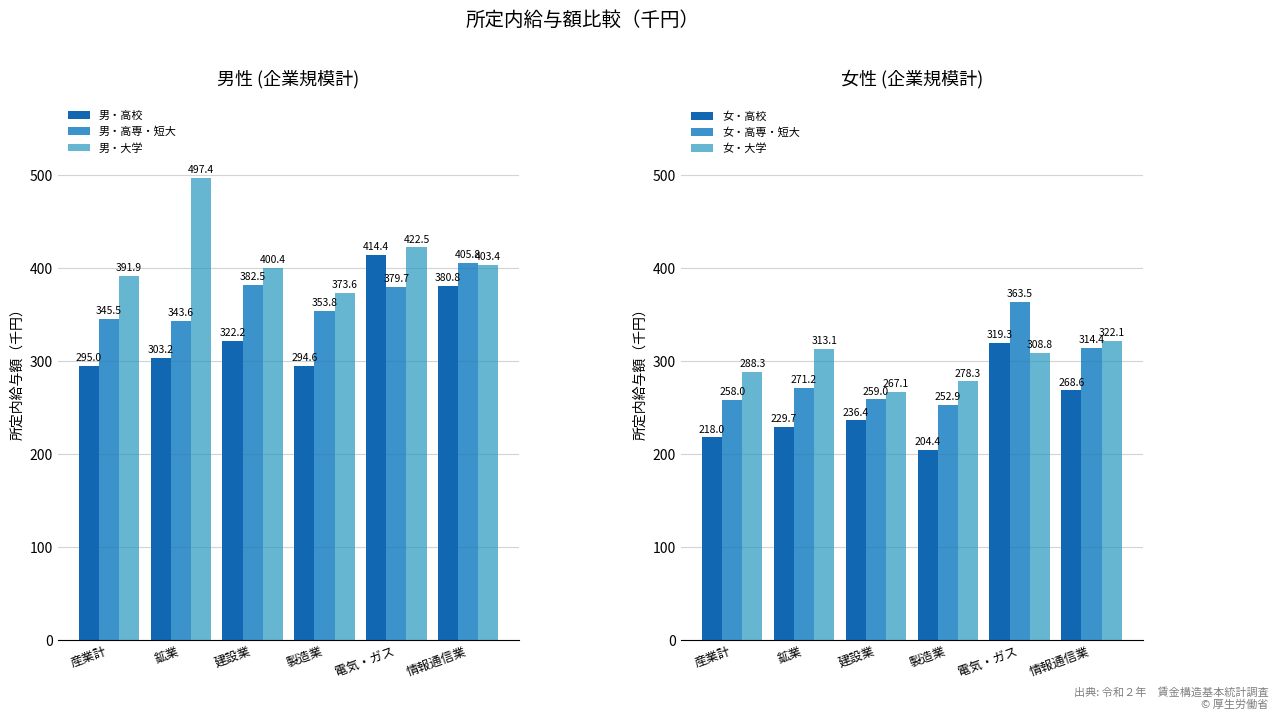

How many data points in 男・高専・短大 are less than 379?

3